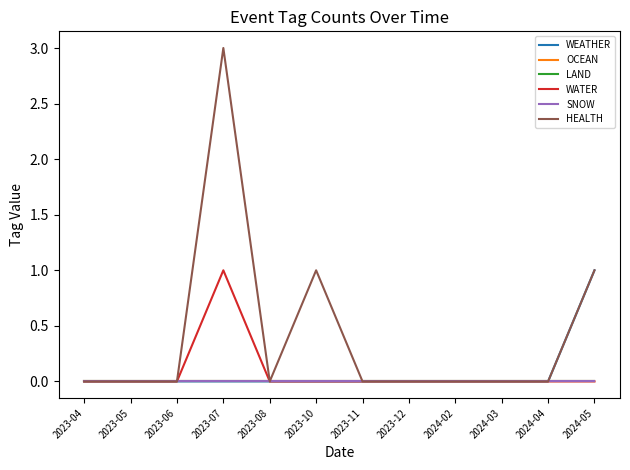

What is the greatest value displayed?

3